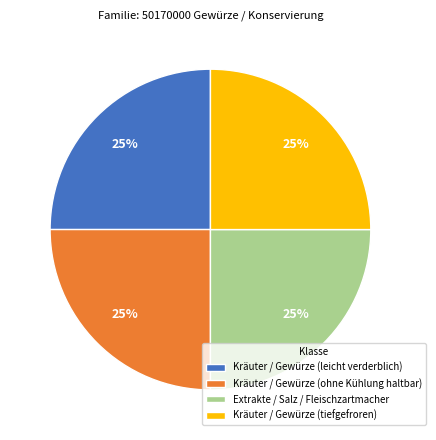

Count the number of slices in the pie.

4